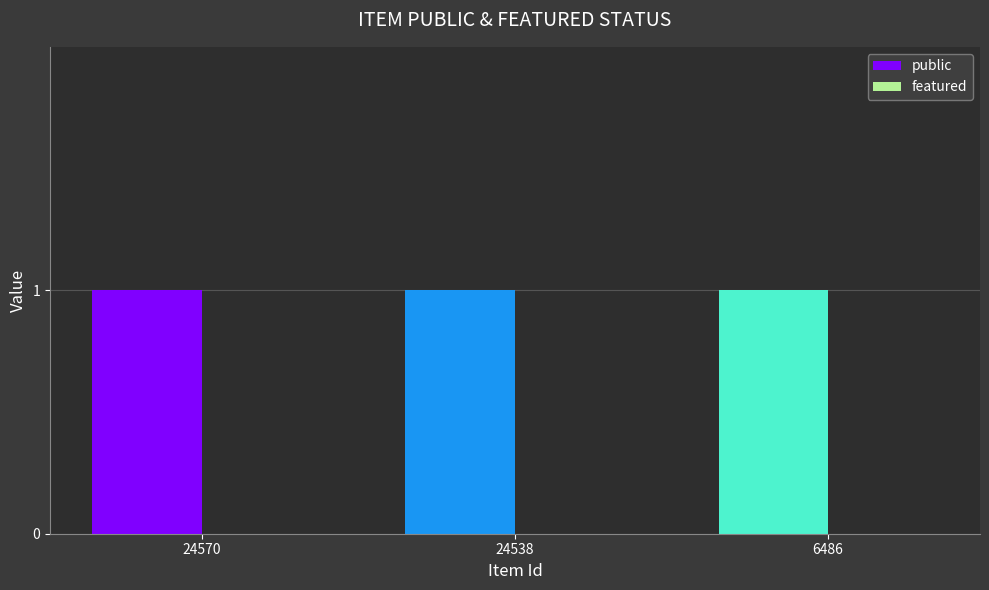

At which category is the sum across all series the highest?

24570